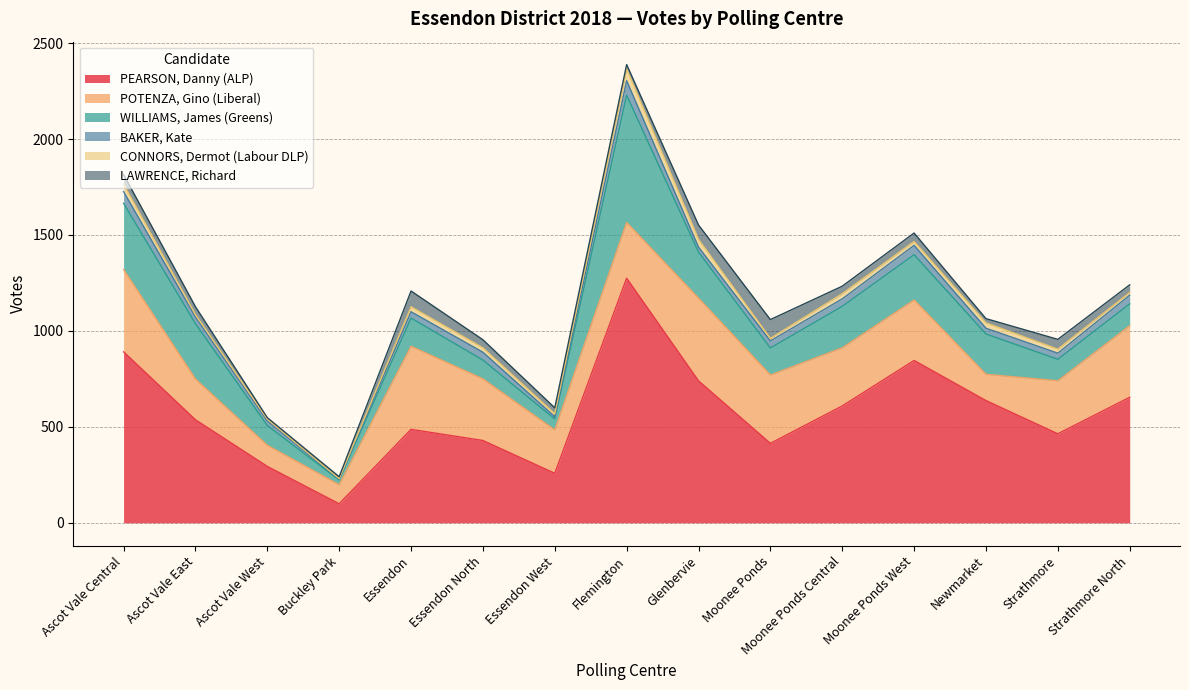

How many values in the WILLIAMS, James (Greens) series exceed 147?

7